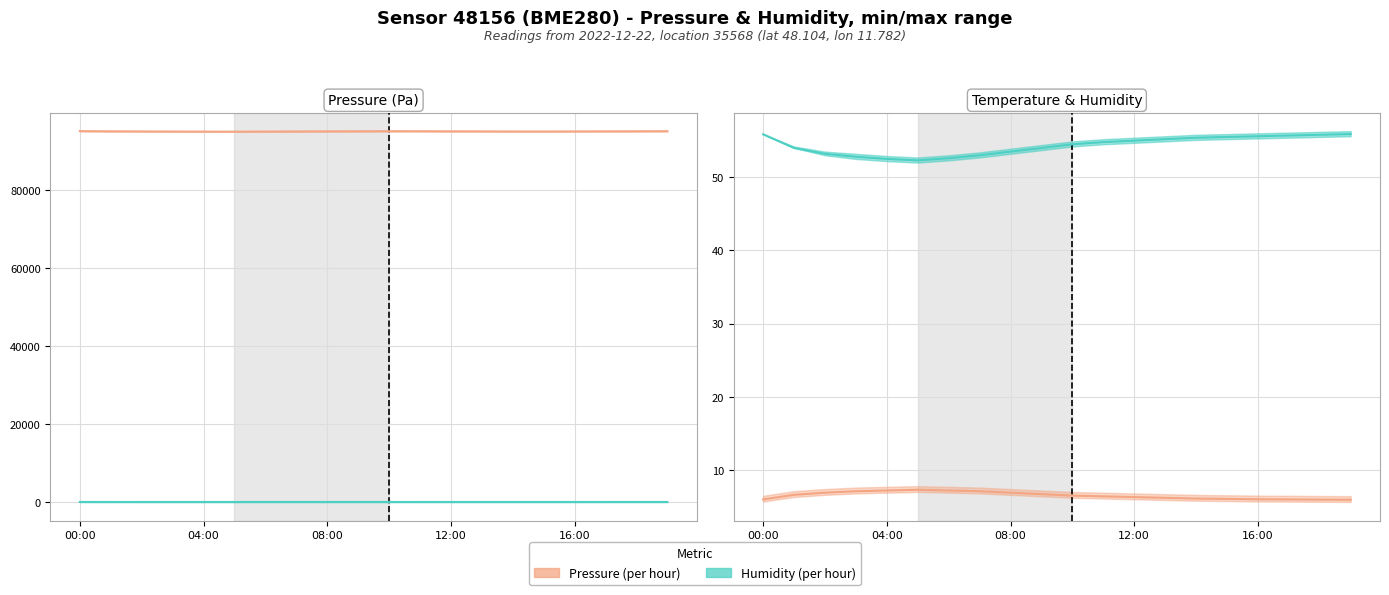

What is the value of the Temperature point at the 2nd from the left?

6.6